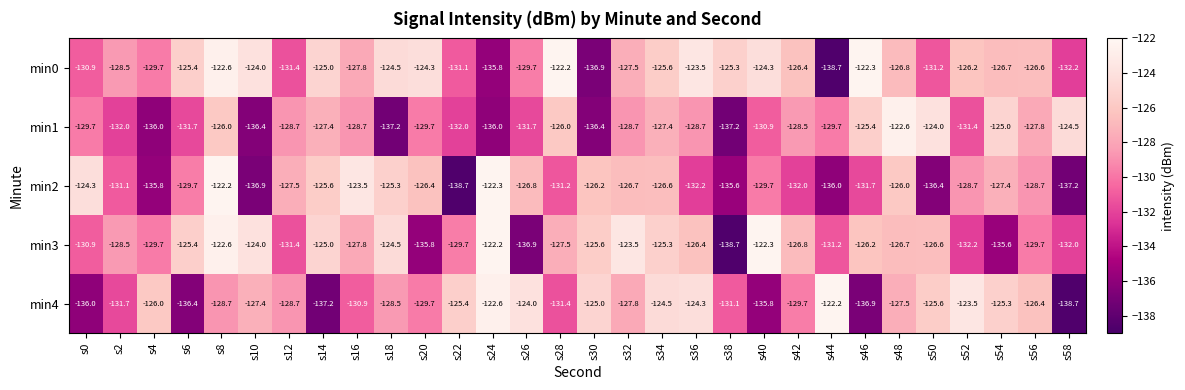

What is the approximate value of min1 at s26?

-131.7